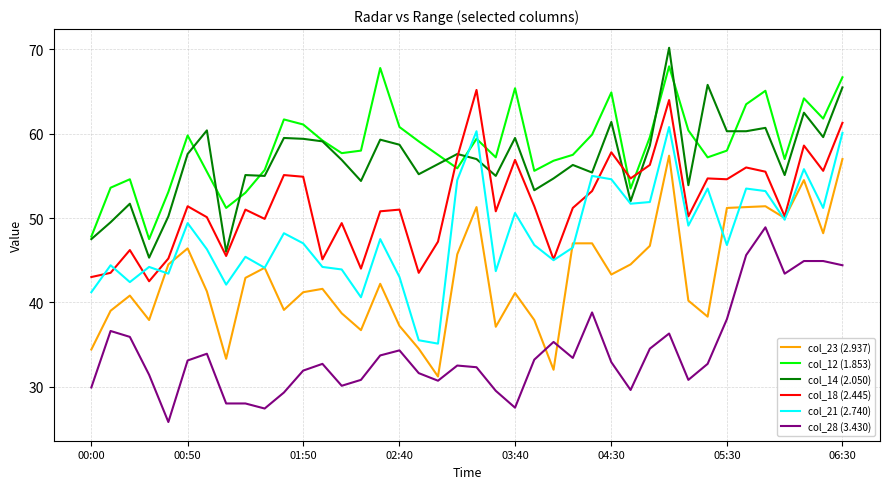

What is the maximum value shown in the chart?

70.2